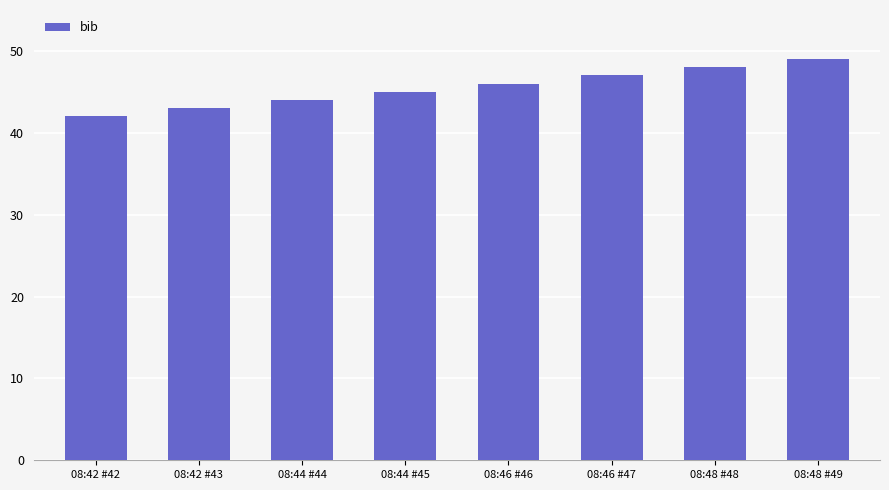

Reading left to right, extract all data points from this chart.

08:42 #42=42	08:42 #43=43	08:44 #44=44	08:44 #45=45	08:46 #46=46	08:46 #47=47	08:48 #48=48	08:48 #49=49